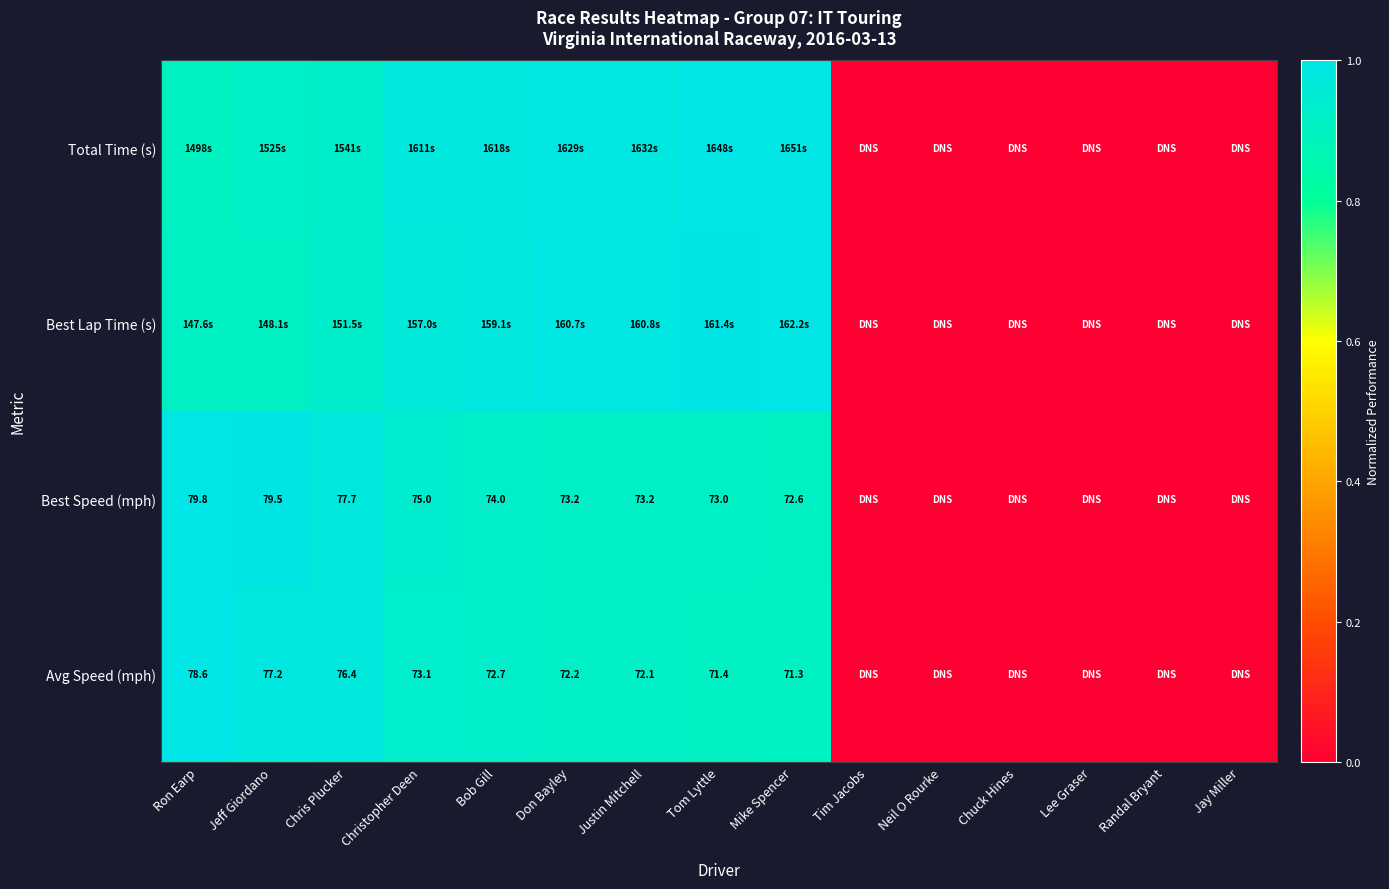

Is the value of Avg Speed (mph) at Lee Graser greater than the value of Best Lap Time (s) at Don Bayley?

No